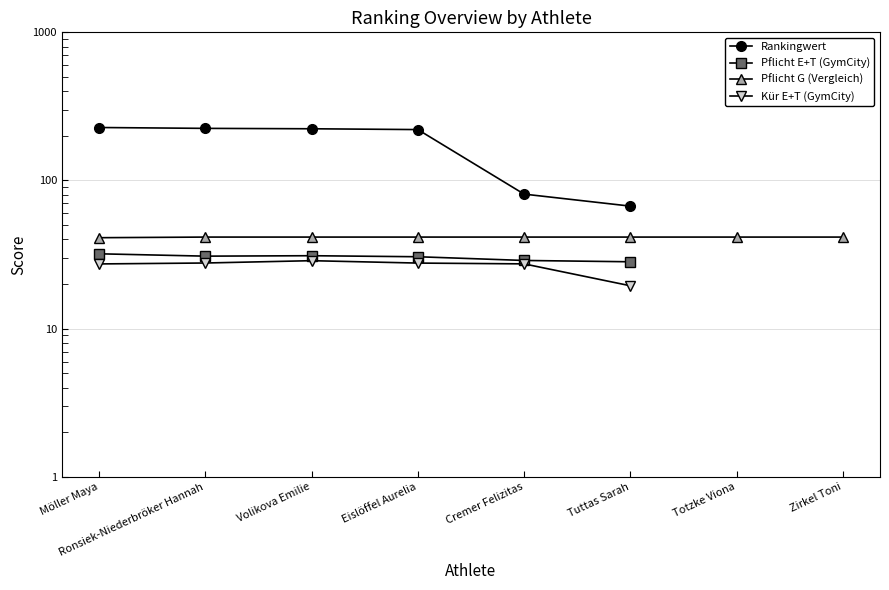

What are all the series names shown in the legend?

Rankingwert, Pflicht E+T (GymCity), Pflicht G (Vergleich), Kür E+T (GymCity)